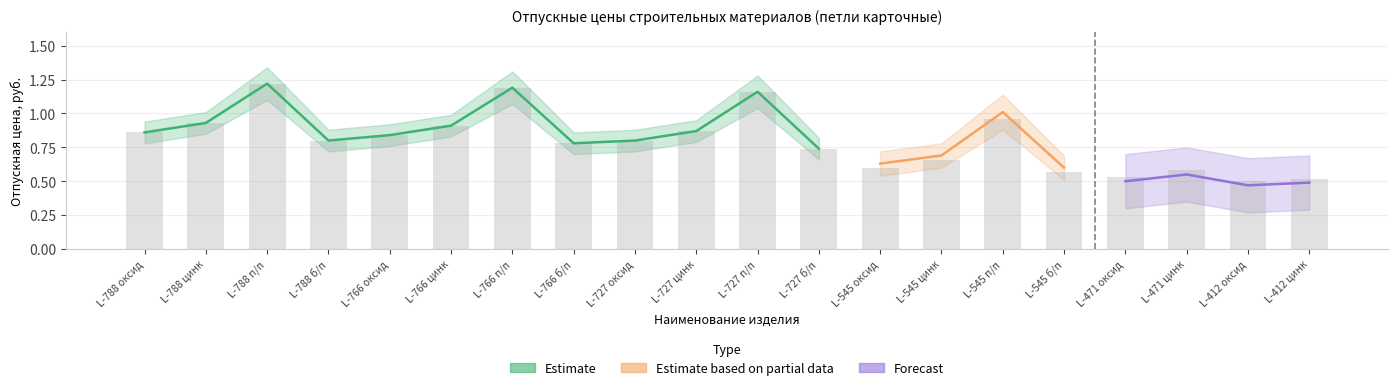

Between L-766 б/п and L-727 б/п, which series saw the biggest shift?

Estimate